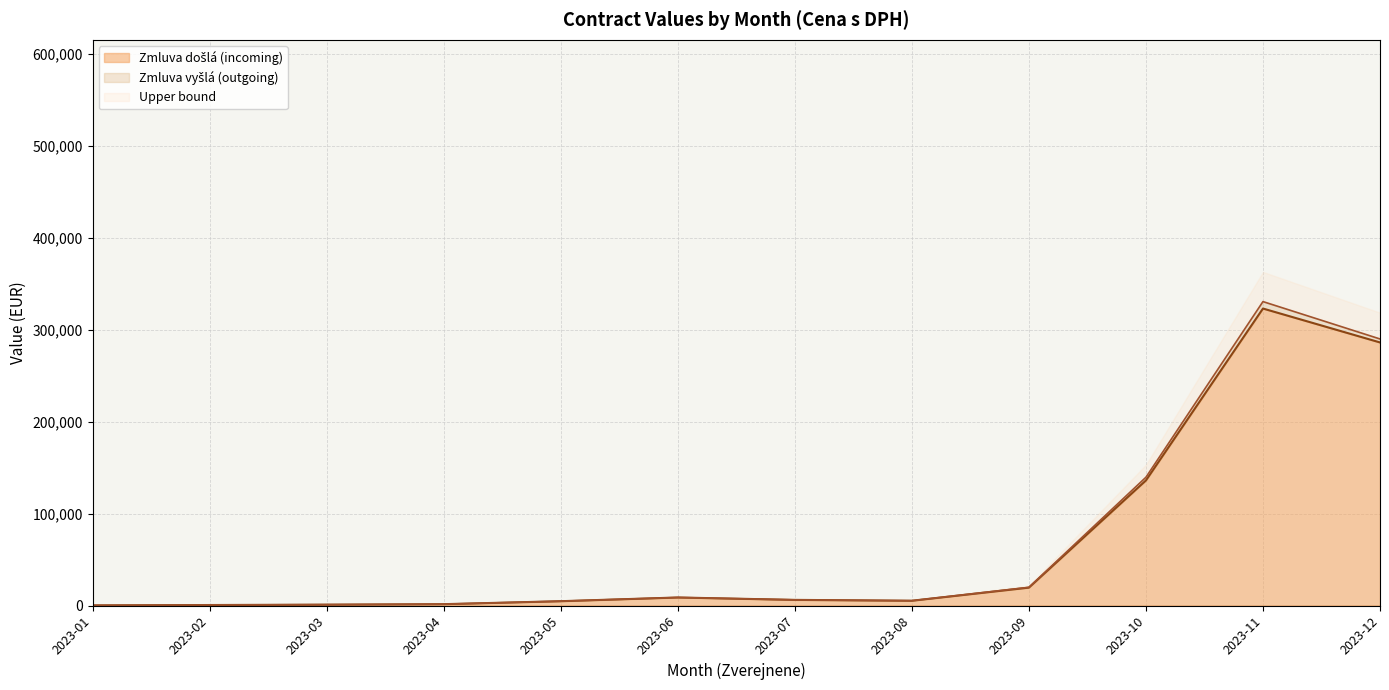

At which category is the sum across all series the highest?

2023-11